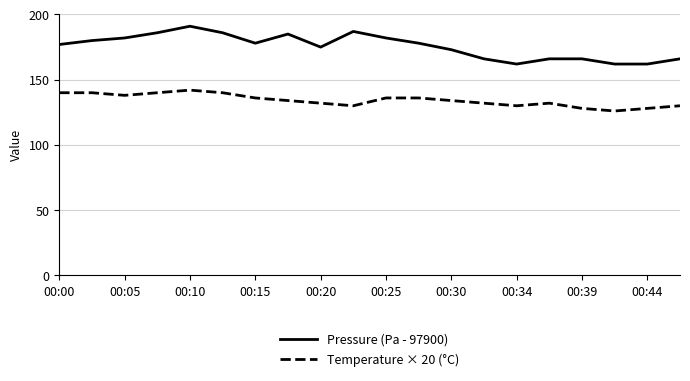

True or false: Temperature × 20 (°C) and Pressure (Pa - 97900) cross at least once.

False